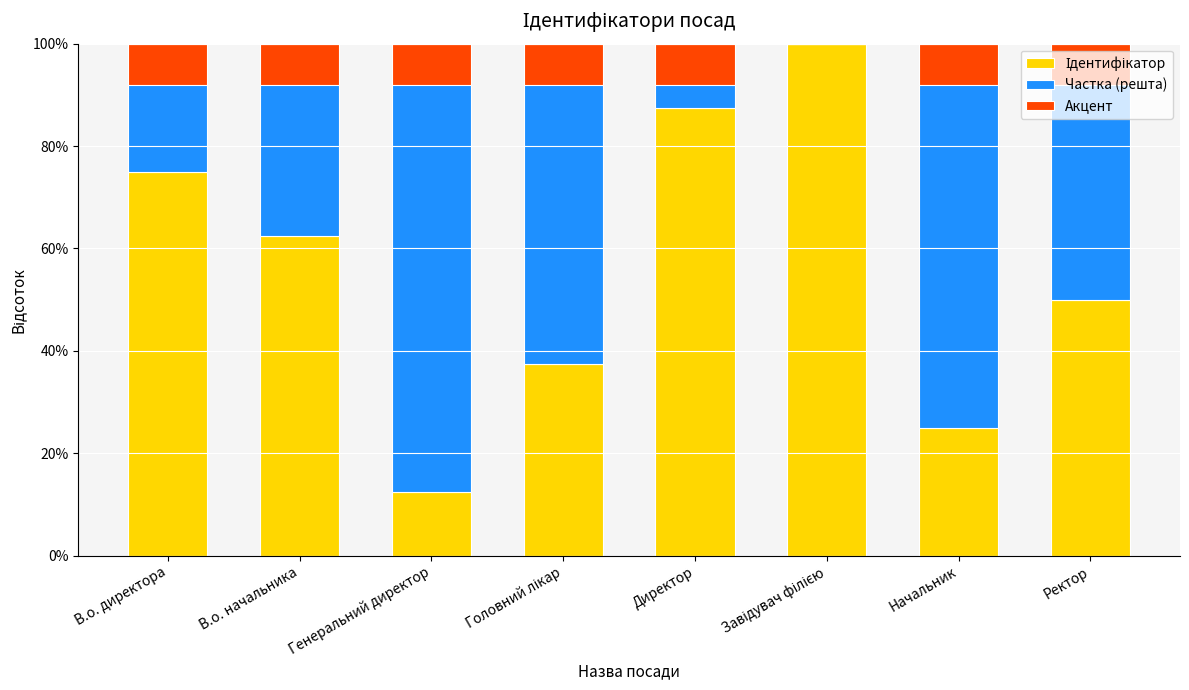

At which category is the sum across all series the highest?

Генеральний директор